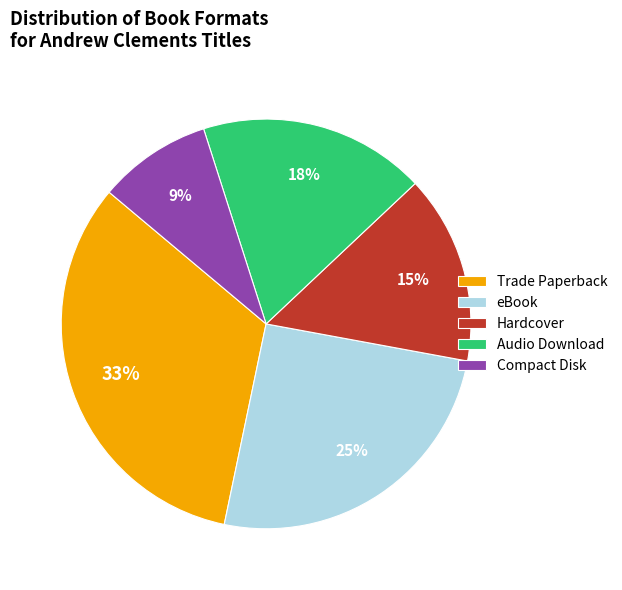

Combined, do Audio Download and Compact Disk account for over 50%?

No